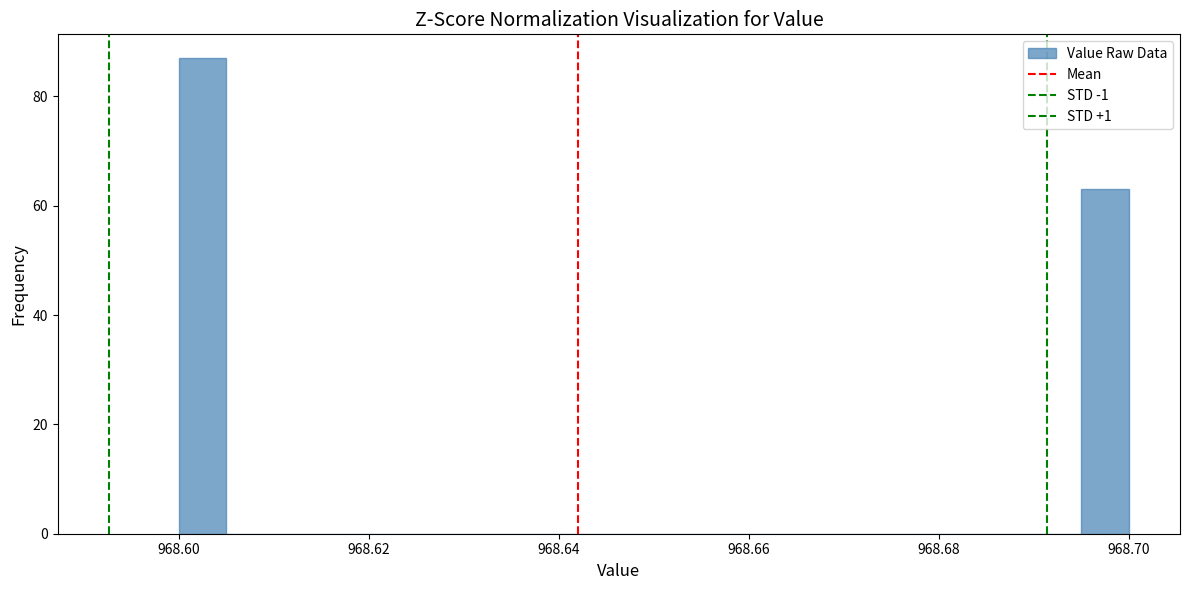

Read against the x-axis, roughly where is the centre of the tallest bar?

968.602